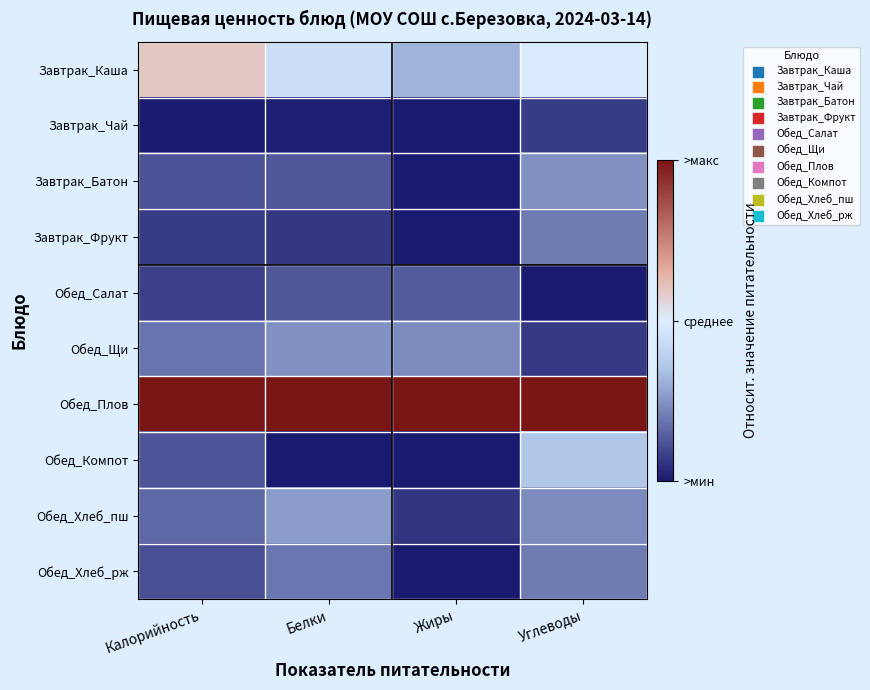

Which series has the largest total across all categories?

Обед_Плов